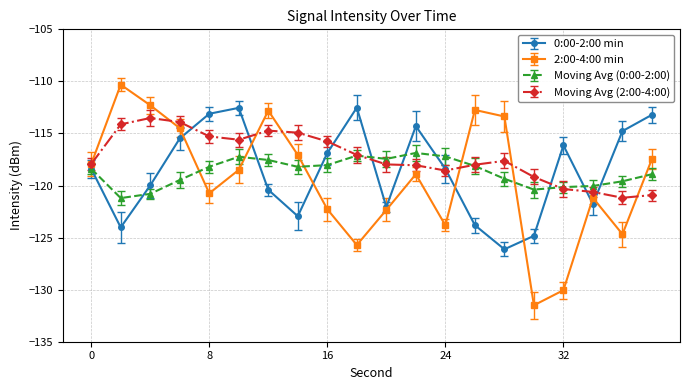

After their last crossing, which series has the higher values: 2:00-4:00 min or Moving Avg (0:00-2:00)?

2:00-4:00 min